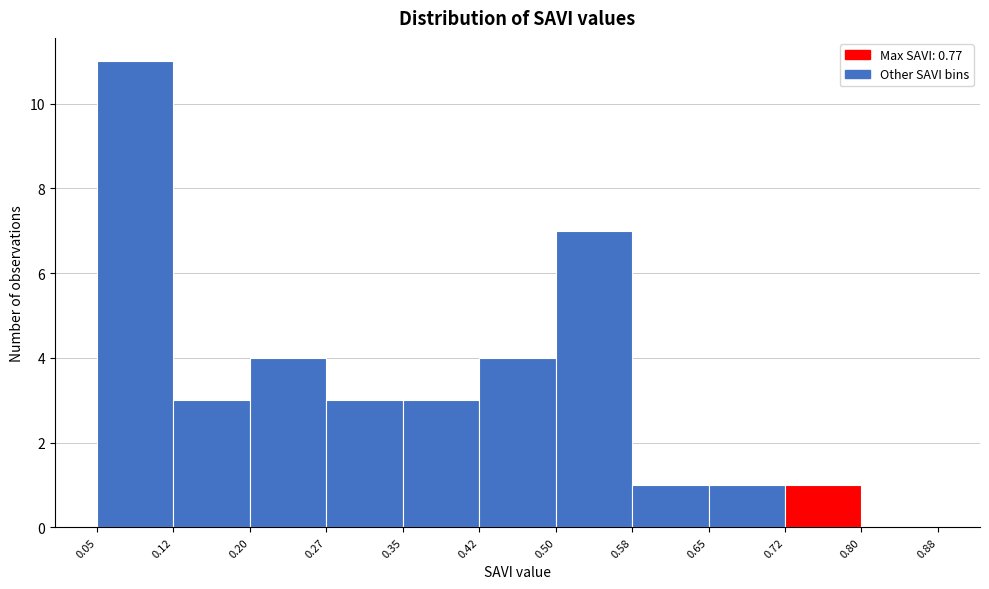

Over which range of the x-axis is the bar tallest?

0.05 to 0.12